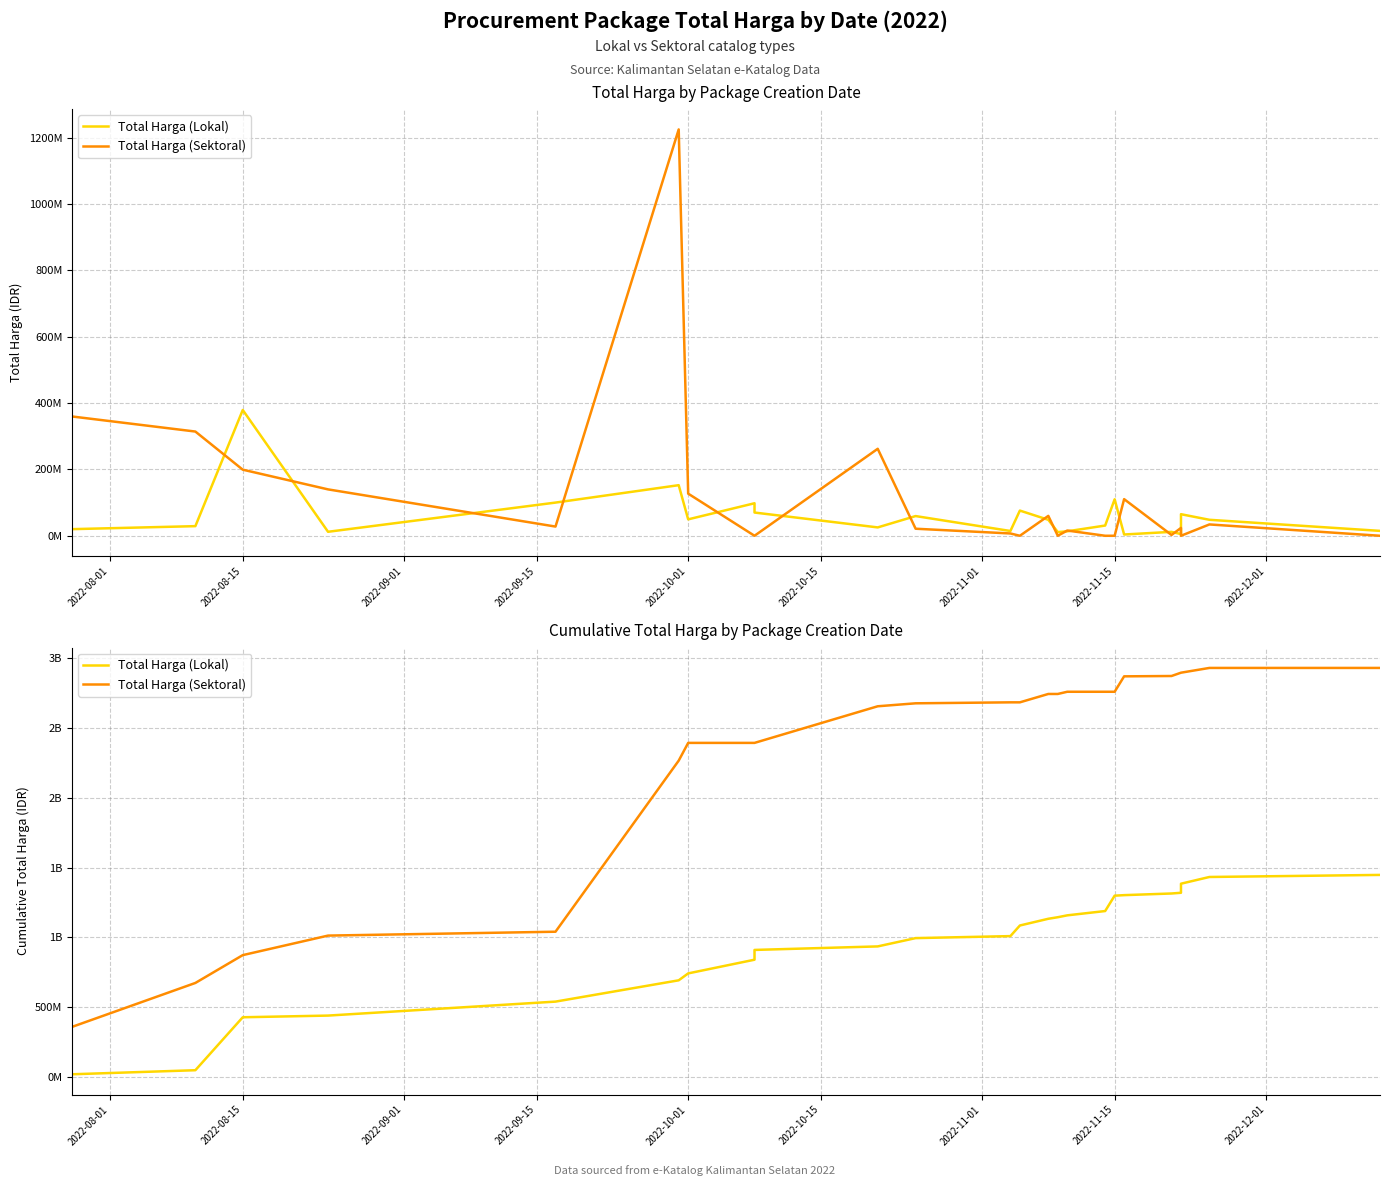

Reading left to right, list all the values displayed in this chart.

Total Harga (Lokal): 19950000	48950000	428025000	440025000	540025000	692502000	741980000	839980000	909980000	935180000	994555000	1008955000	1084875000	1133015000	1144115000	1157557000	1188357000	1298357000	1302182000	1313982000	1319075000	1384075000	1432215000	1446965000
Total Harga (Sektoral): 359500000	673621780	872821780	1012621780	1040341780	2265023780	2392023780	2392023780	2392023780	2654141930	2675372930	2682308930	2682308930	2742243930	2742243930	2758031130	2758031130	2758031130	2868421120	2870816870	2894497670	2894497670	2928630175	2928630175